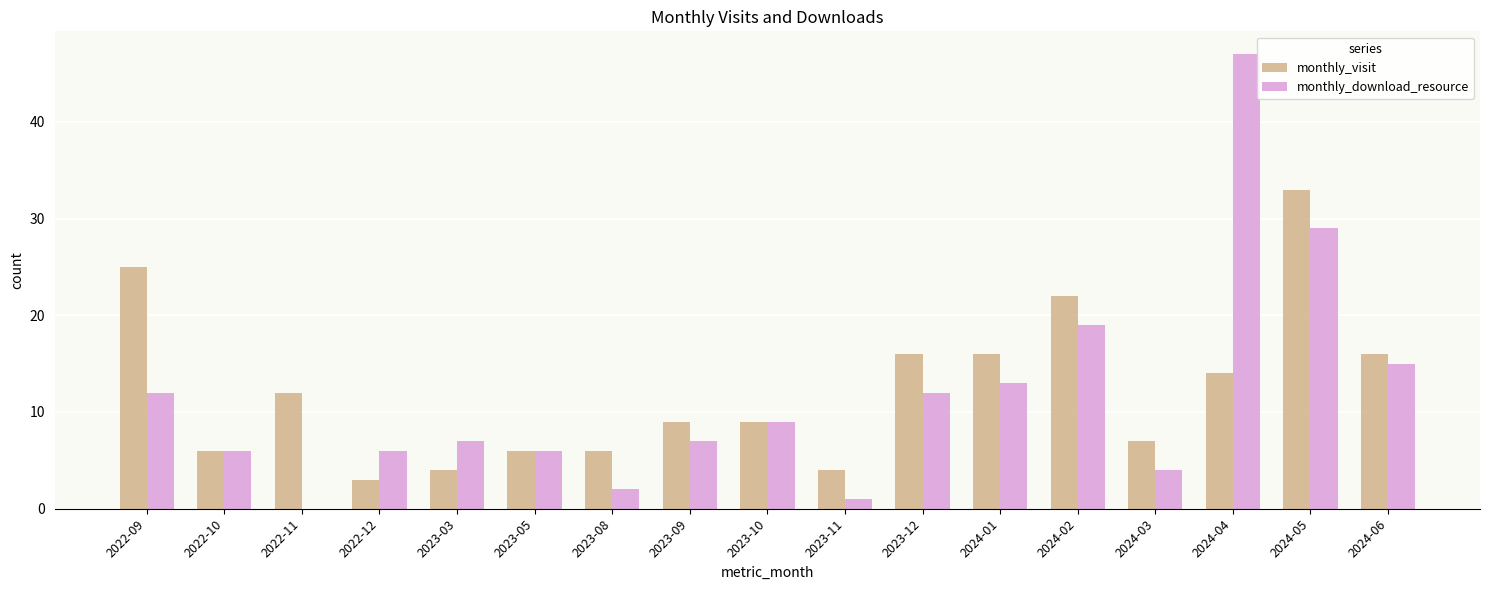

Is it true that monthly_download_resource equals 5 at 2023-12?

False